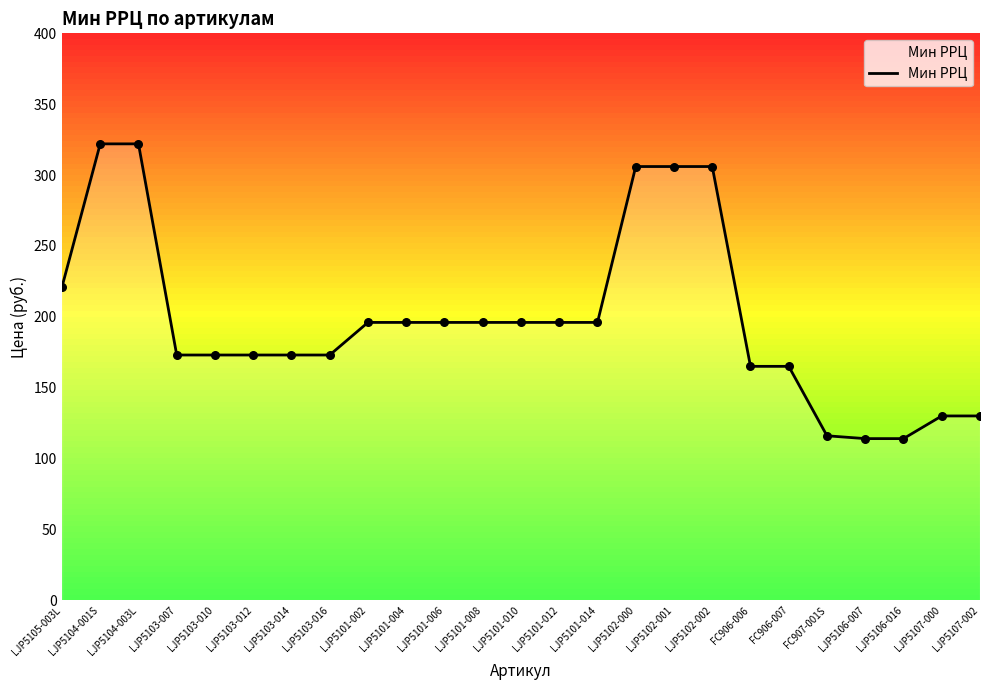

What is the ratio of the value at LJP5102-001 to the value at LJP5101-010?

1.6